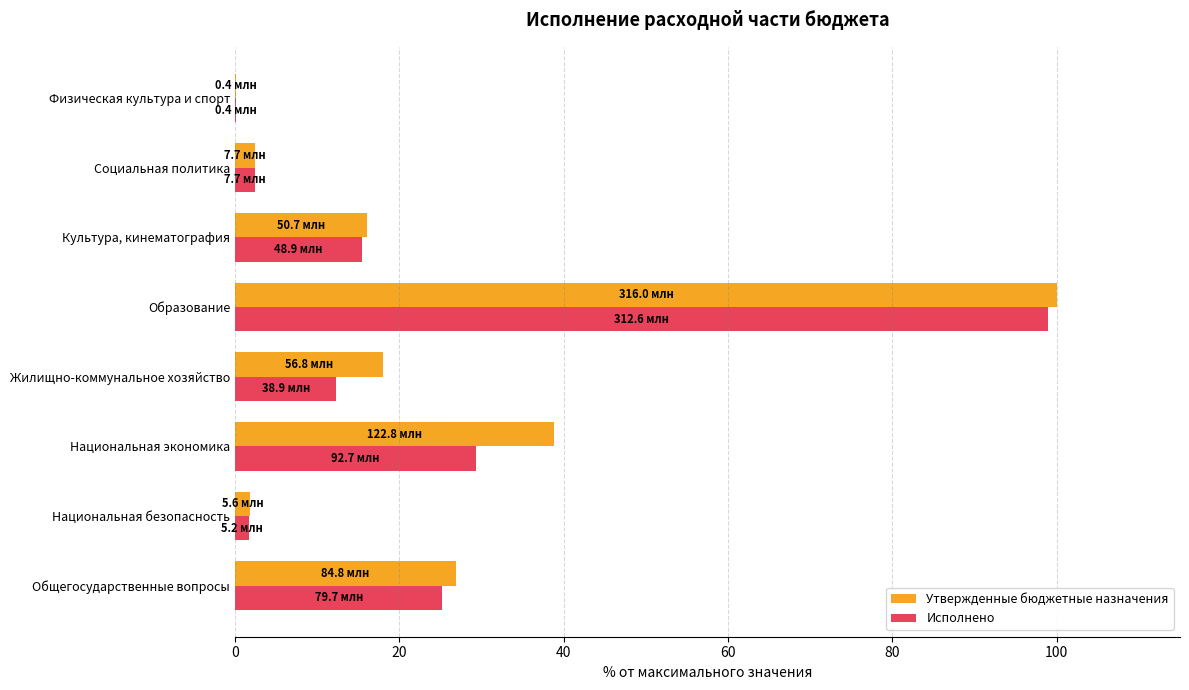

What is the sum of the Исполнено values at Жилищно-коммунальное хозяйство and Культура, кинематография?

27.8